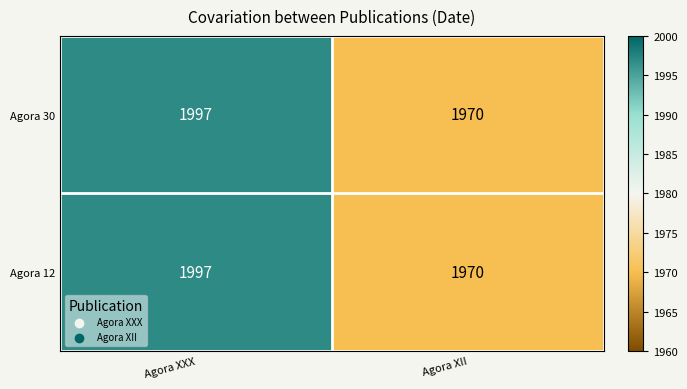

Reading left to right, transcribe all the data shown in this chart.

Agora 30: Agora XXX=1997	Agora XII=1970
Agora 12: Agora XXX=1997	Agora XII=1970